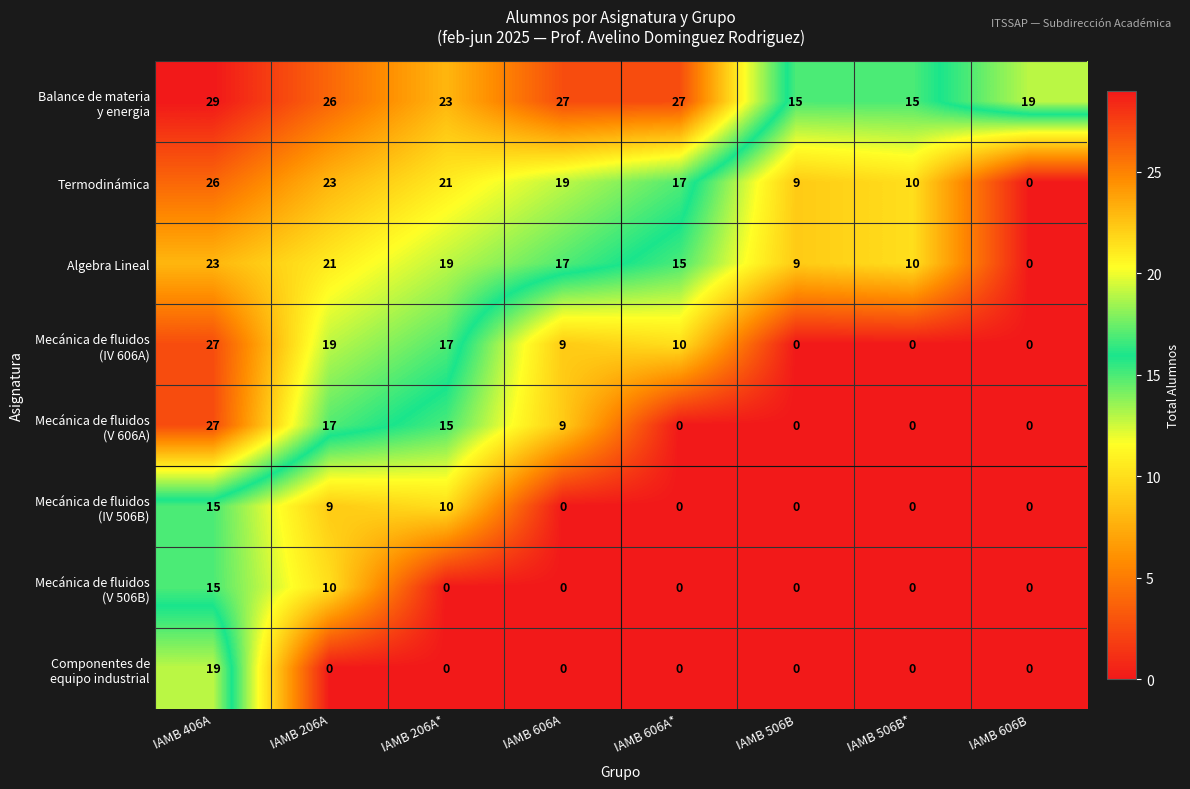

How many data points does each series have?

8